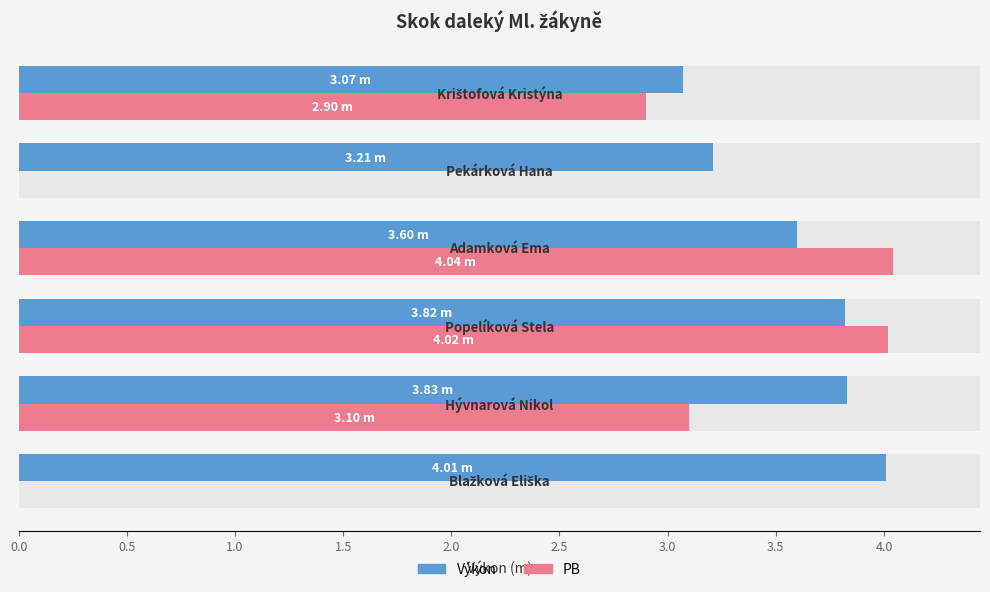

What position from the right is 2.0?

2